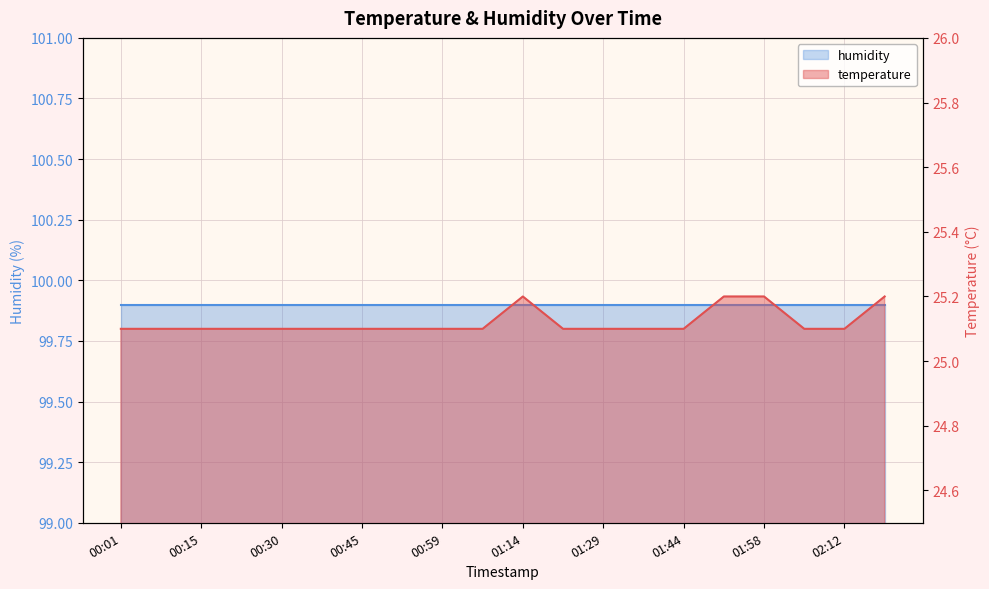

Is it true that the value at 00:30 is 25.1?

True